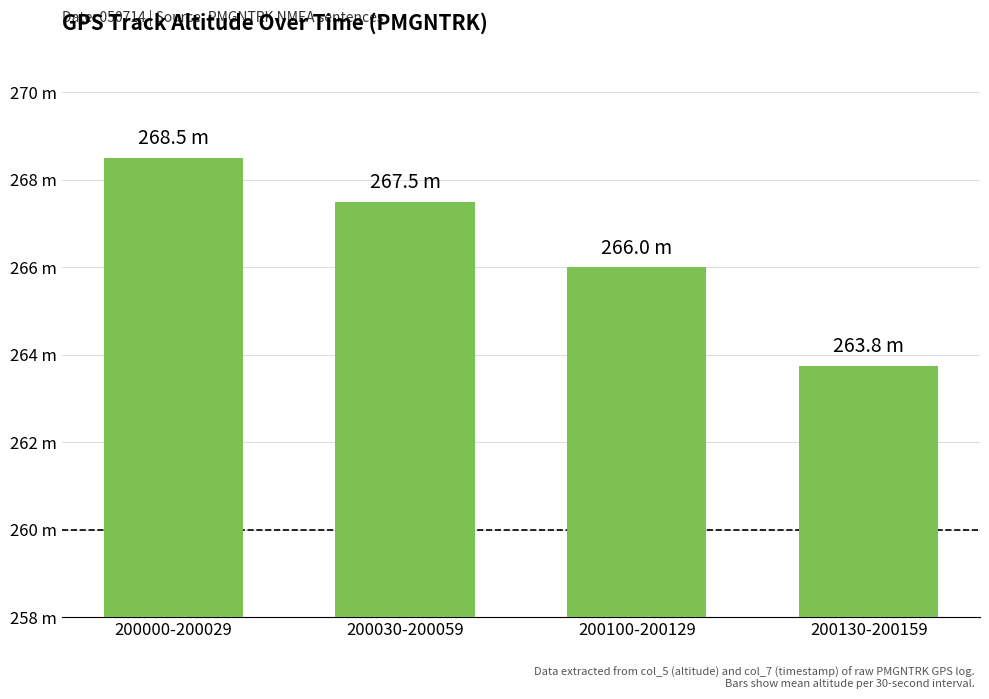

Read the value at 200000-200029.

268.5